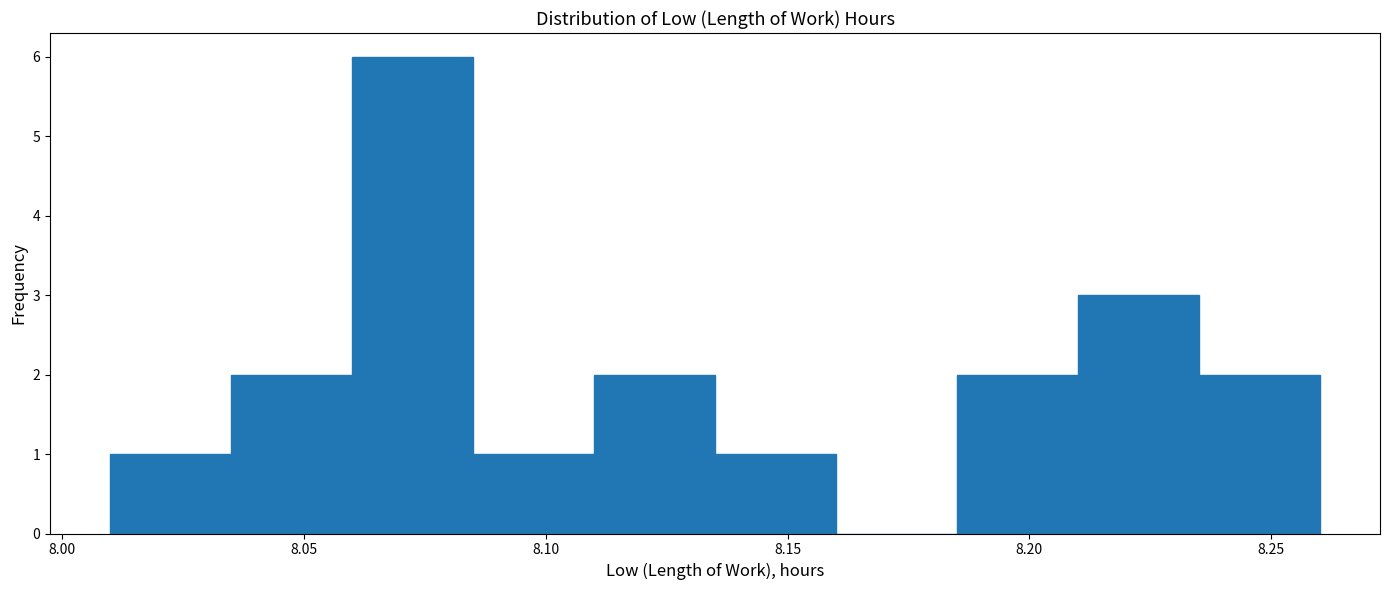

Which range on the x-axis has the tallest bar?

8.060 to 8.085